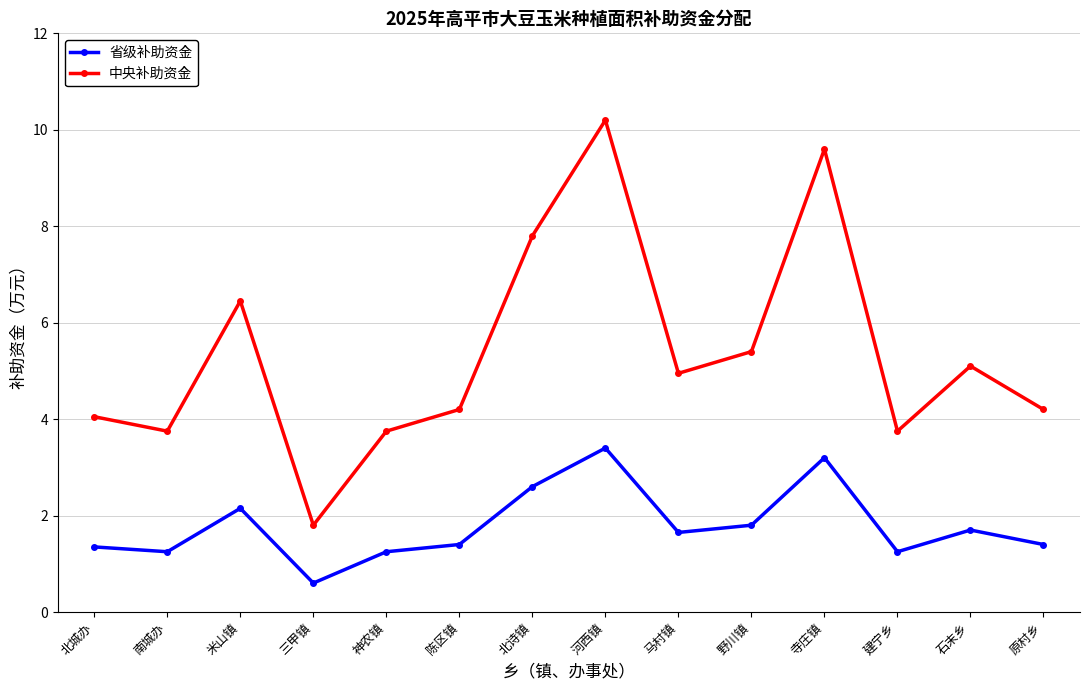

Count the number of categories in the chart.

14